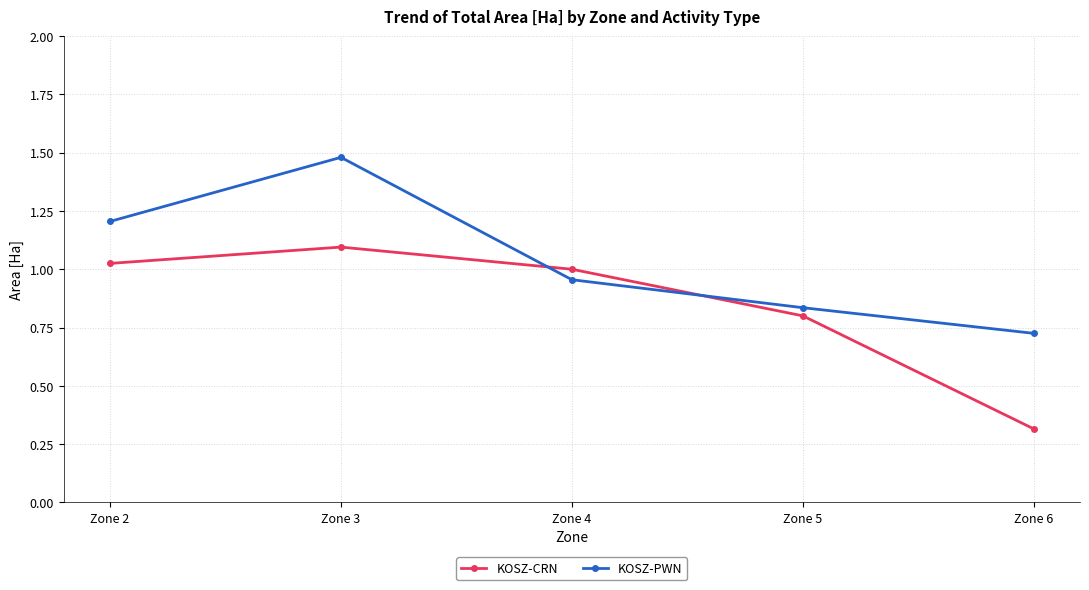

How many series are shown in this chart?

2